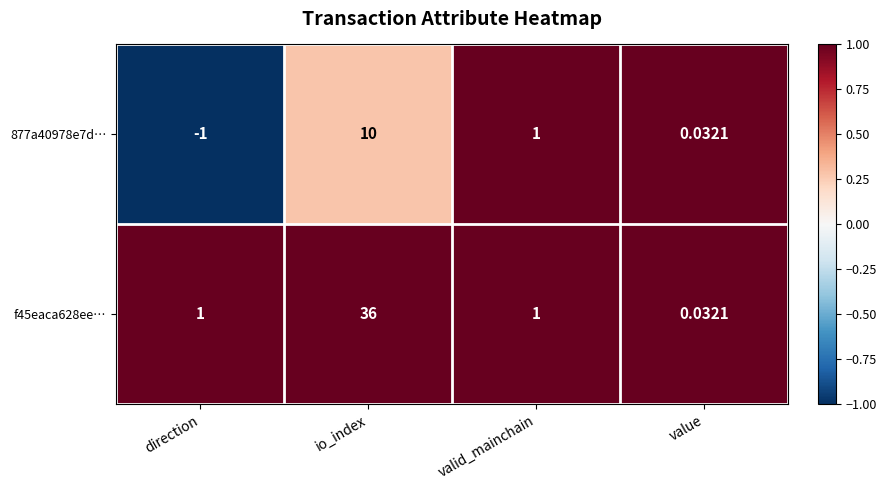

At which category does the chart reach its minimum across all series?

direction